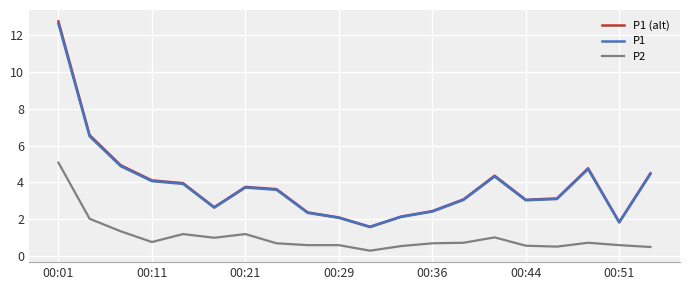

What is the lowest value of the P1 (alt) series?

1.6